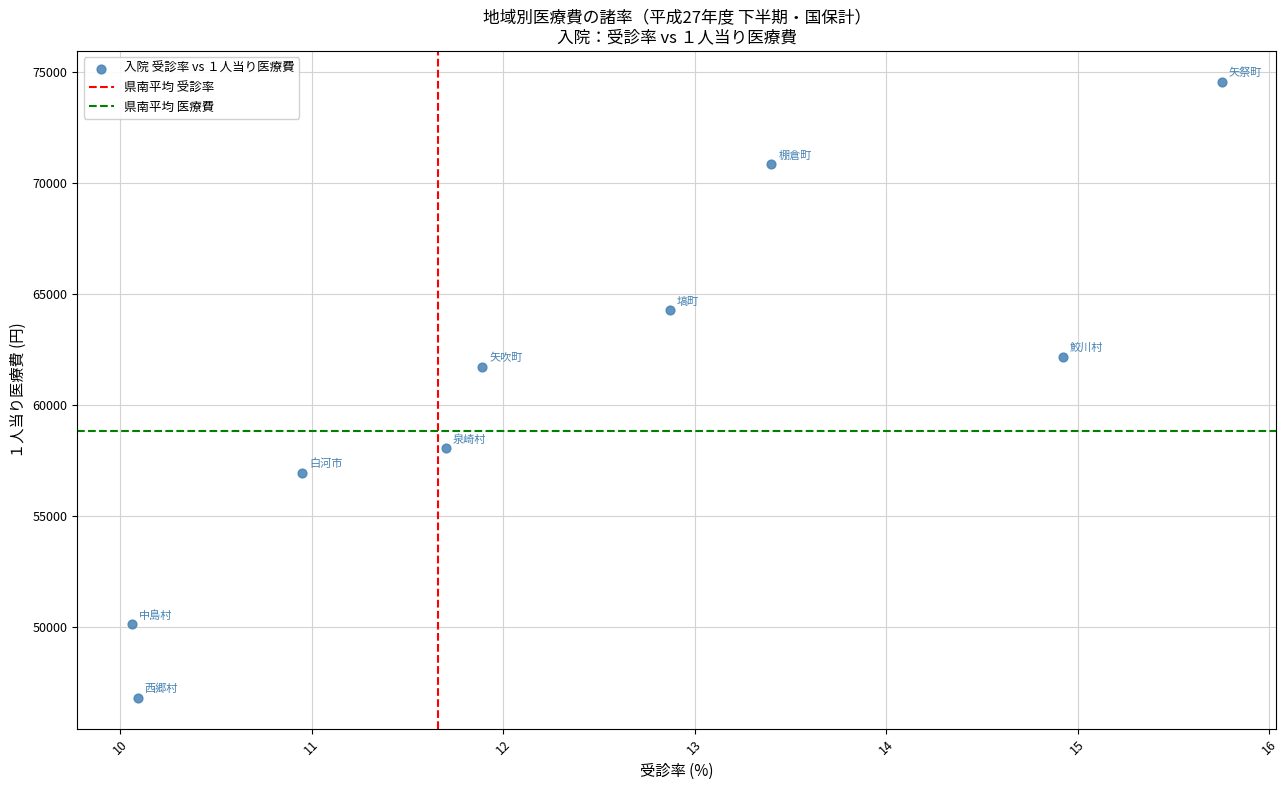

What is the average Y value?

60607